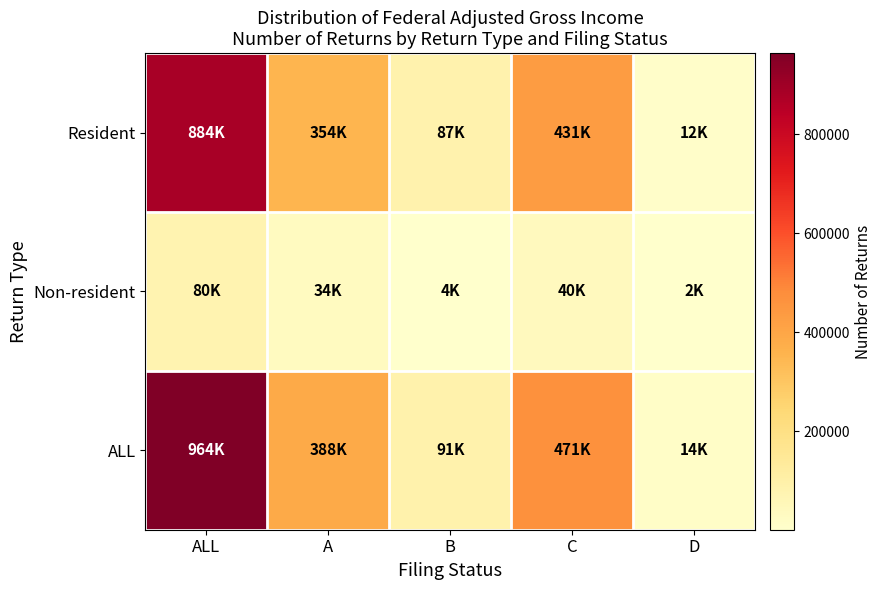

Reading left to right, what are all the values shown in this chart?

ALL: ALL=963630	A=387563	B=91372	C=470715	D=13980
Non-resident: ALL=79869	A=33798	B=4268	C=40087	D=1716
Resident: ALL=883761	A=353765	B=87104	C=430628	D=12264